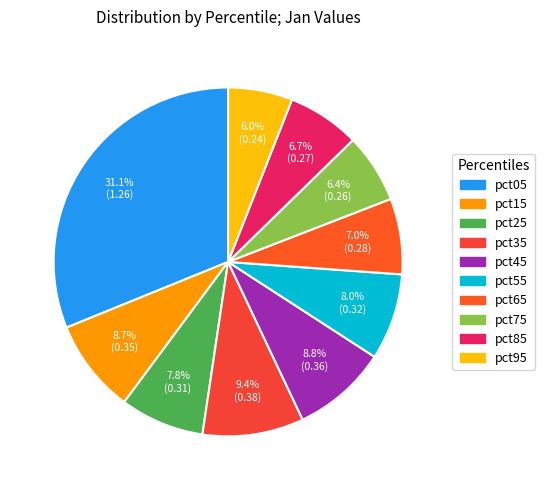

True or false: pct85 accounts for 1% of the total.

False